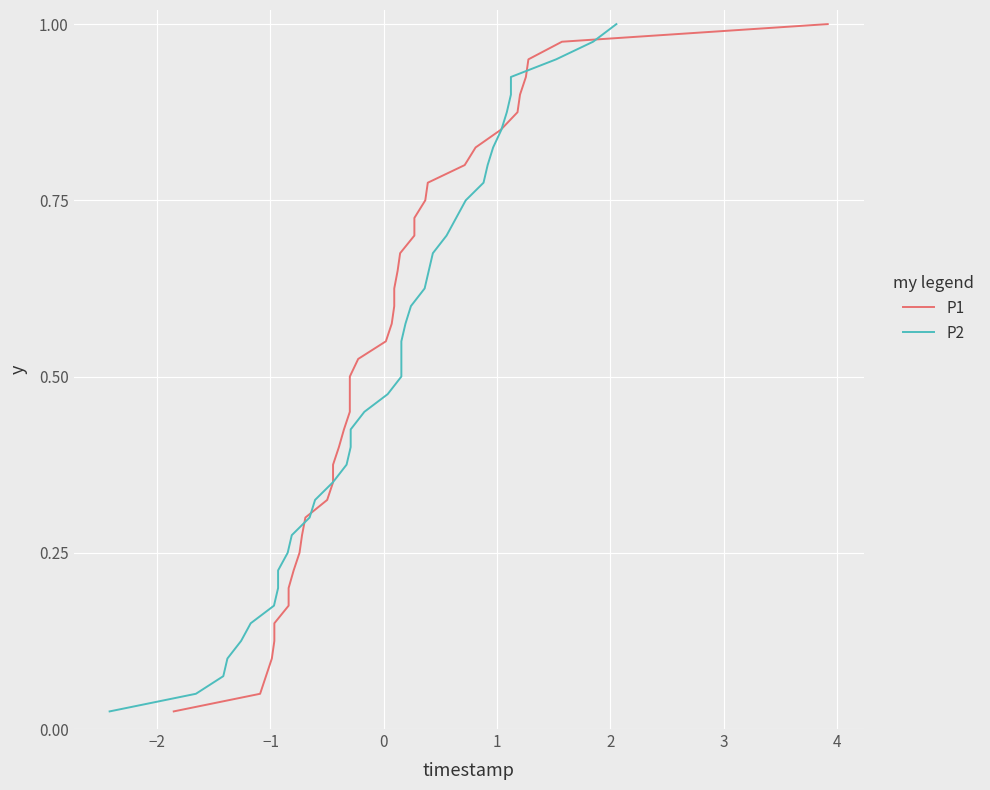

What are all the series names shown in the legend?

P1, P2